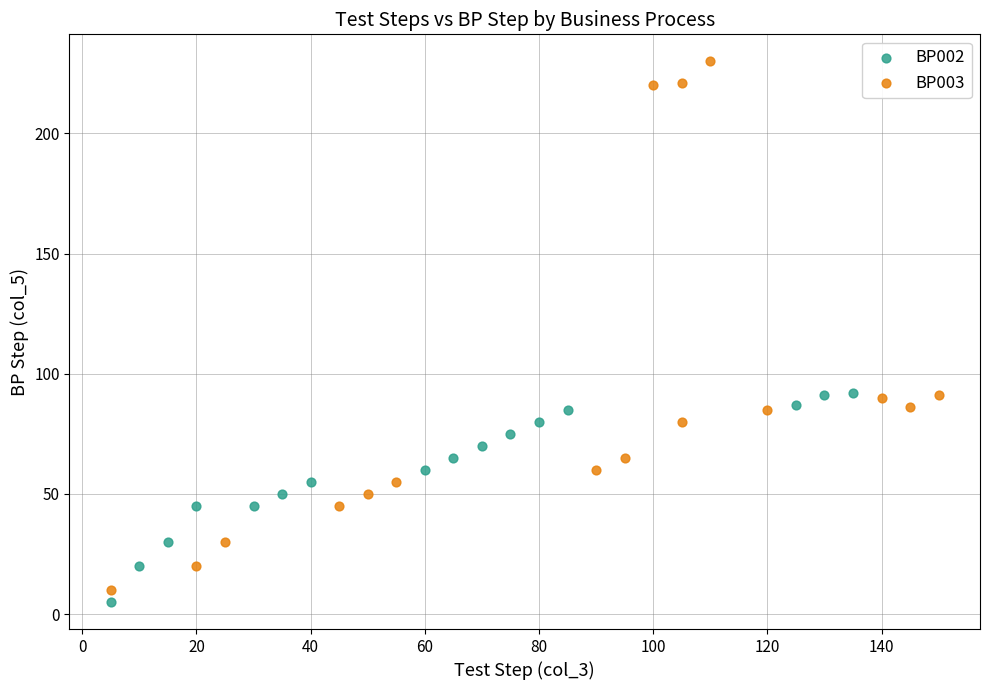

Which series reaches the maximum Y coordinate?

BP003